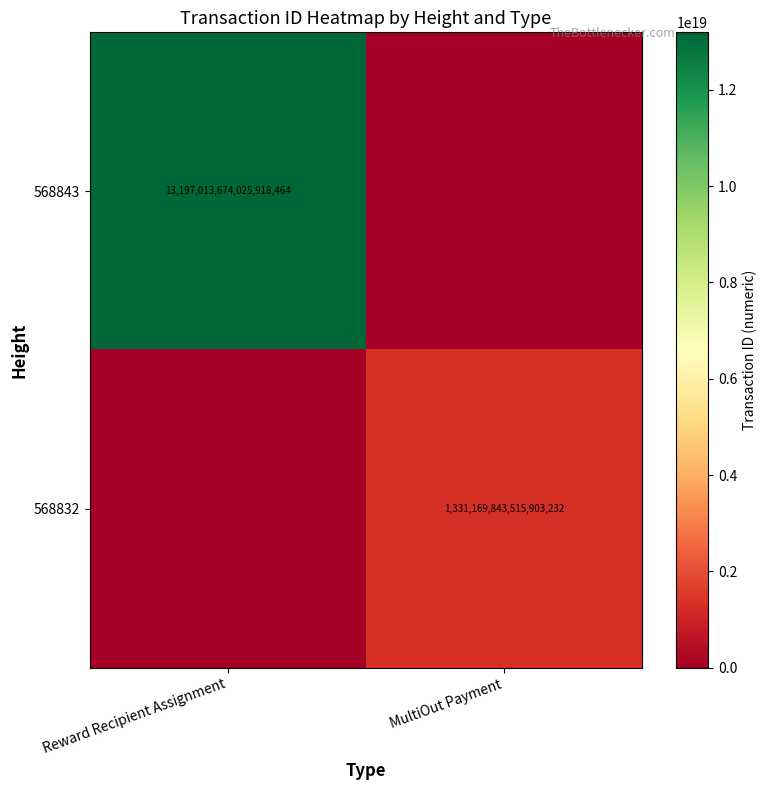

What is the total value across all series at Reward Recipient Assignment?

13197013674025918464